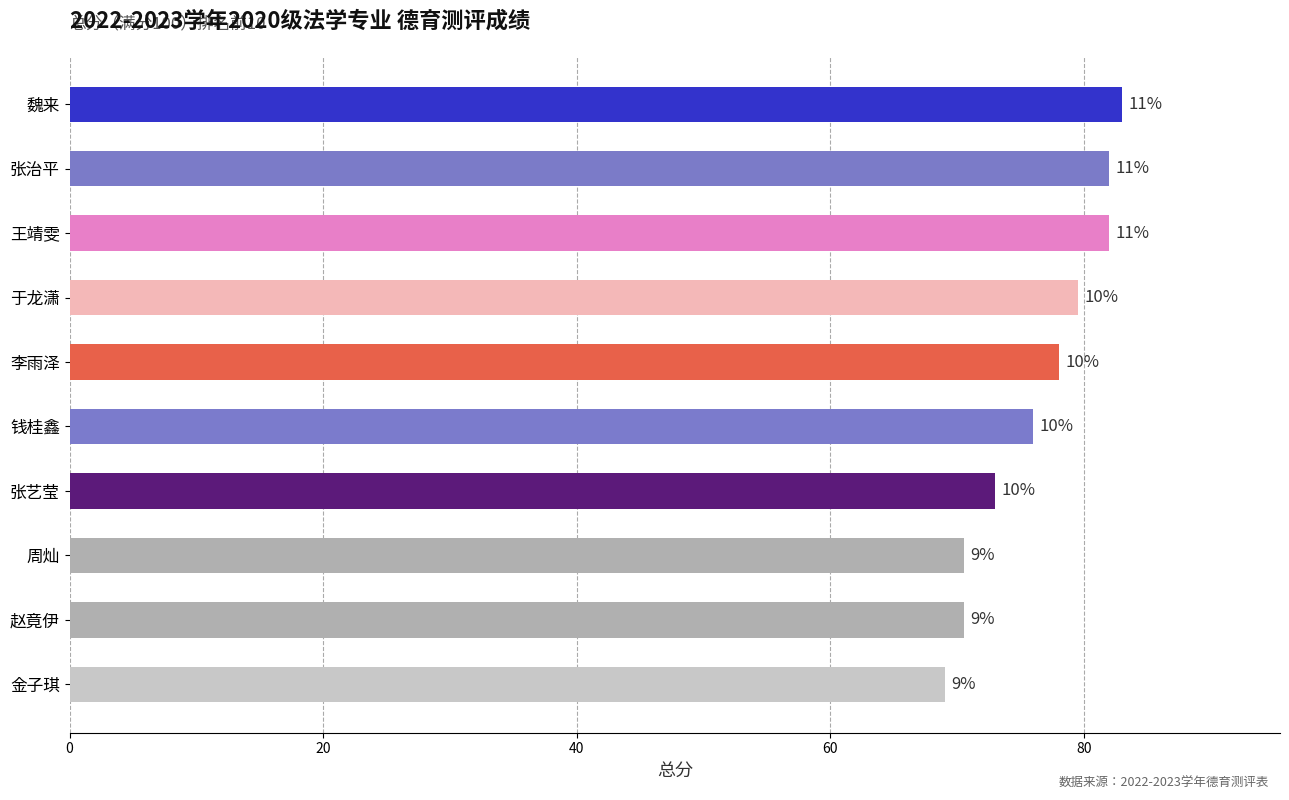

Are the bars horizontal?

Yes